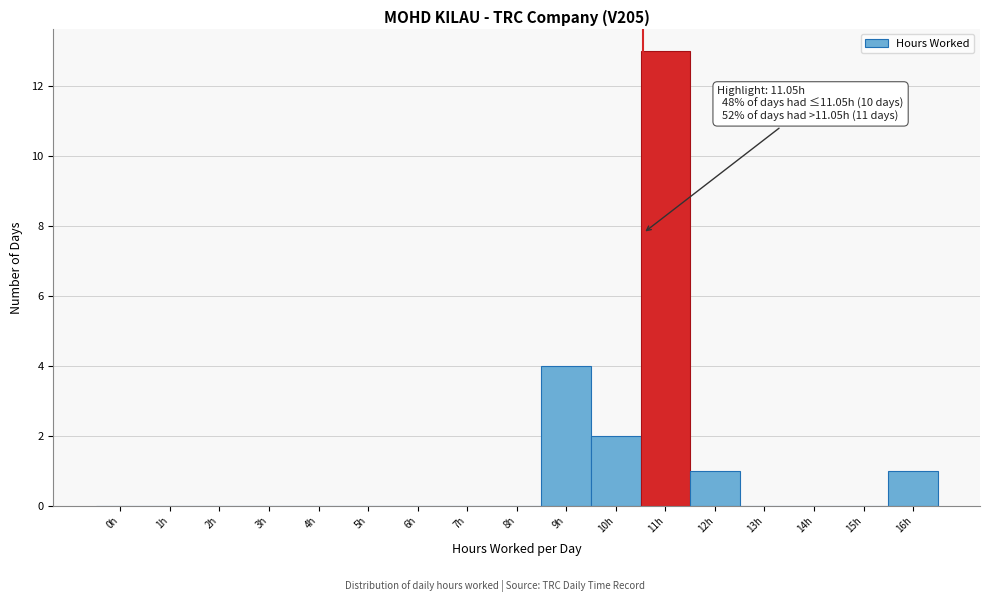

Reading left to right, extract all data points from this chart.

0h=0	1h=0	2h=0	3h=0	4h=0	5h=0	6h=0	7h=0	8h=0	9h=4	10h=2	11h=13	12h=1	13h=0	14h=0	15h=0	16h=1